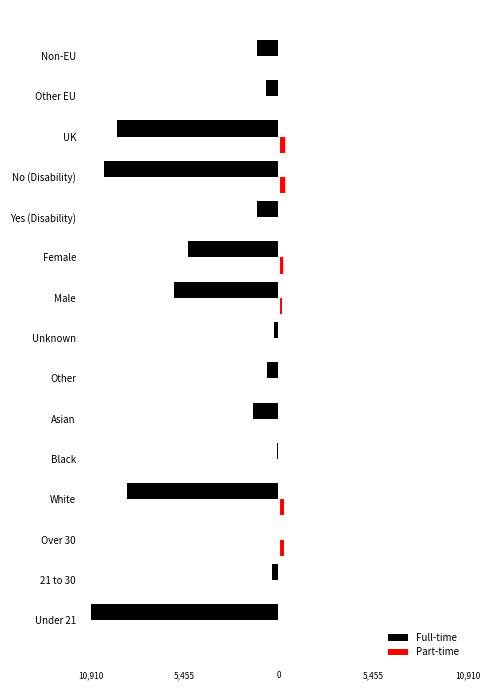

What are all the series names shown in the legend?

Full-time, Part-time